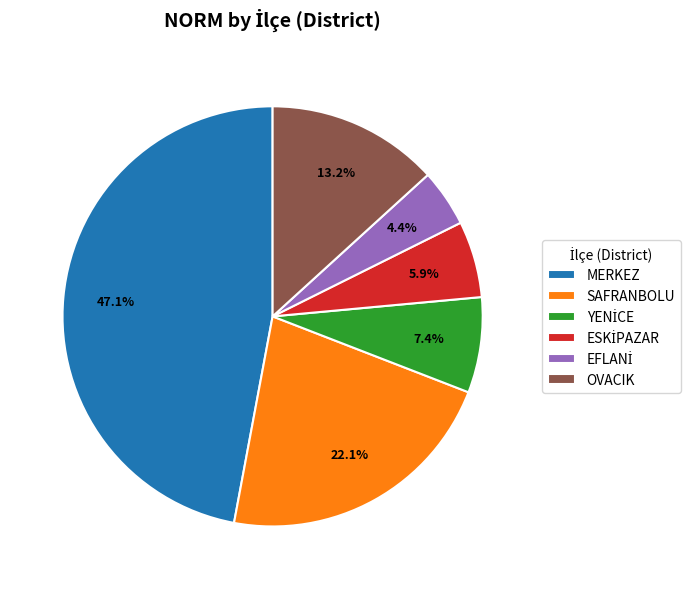

What is the largest slice in the pie chart?

MERKEZ